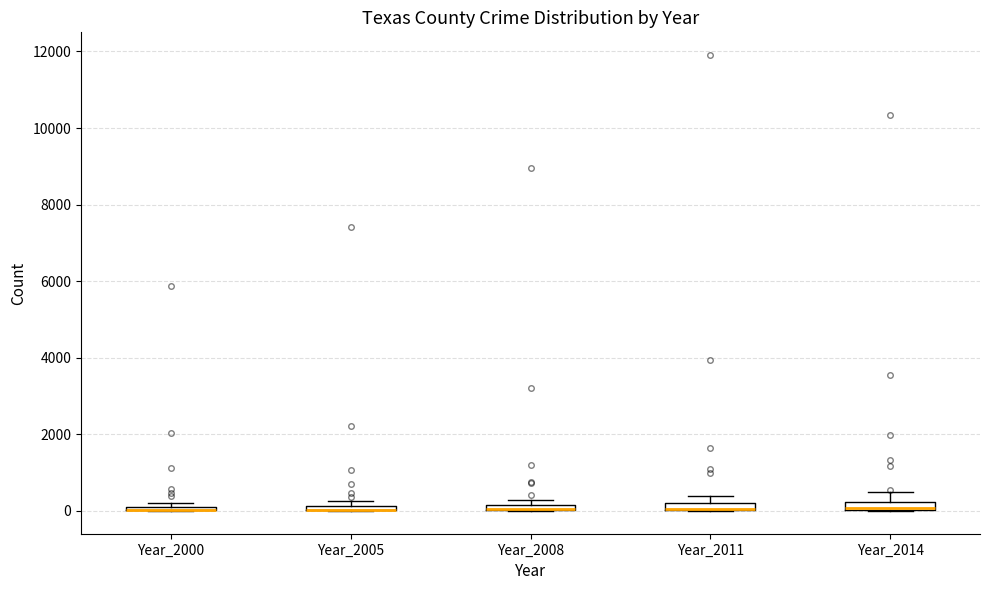

Where is the upper edge of the box for Year_2005 on the y-axis? The values are not printed on the chart, so give them approximately, as read against the axis.

200